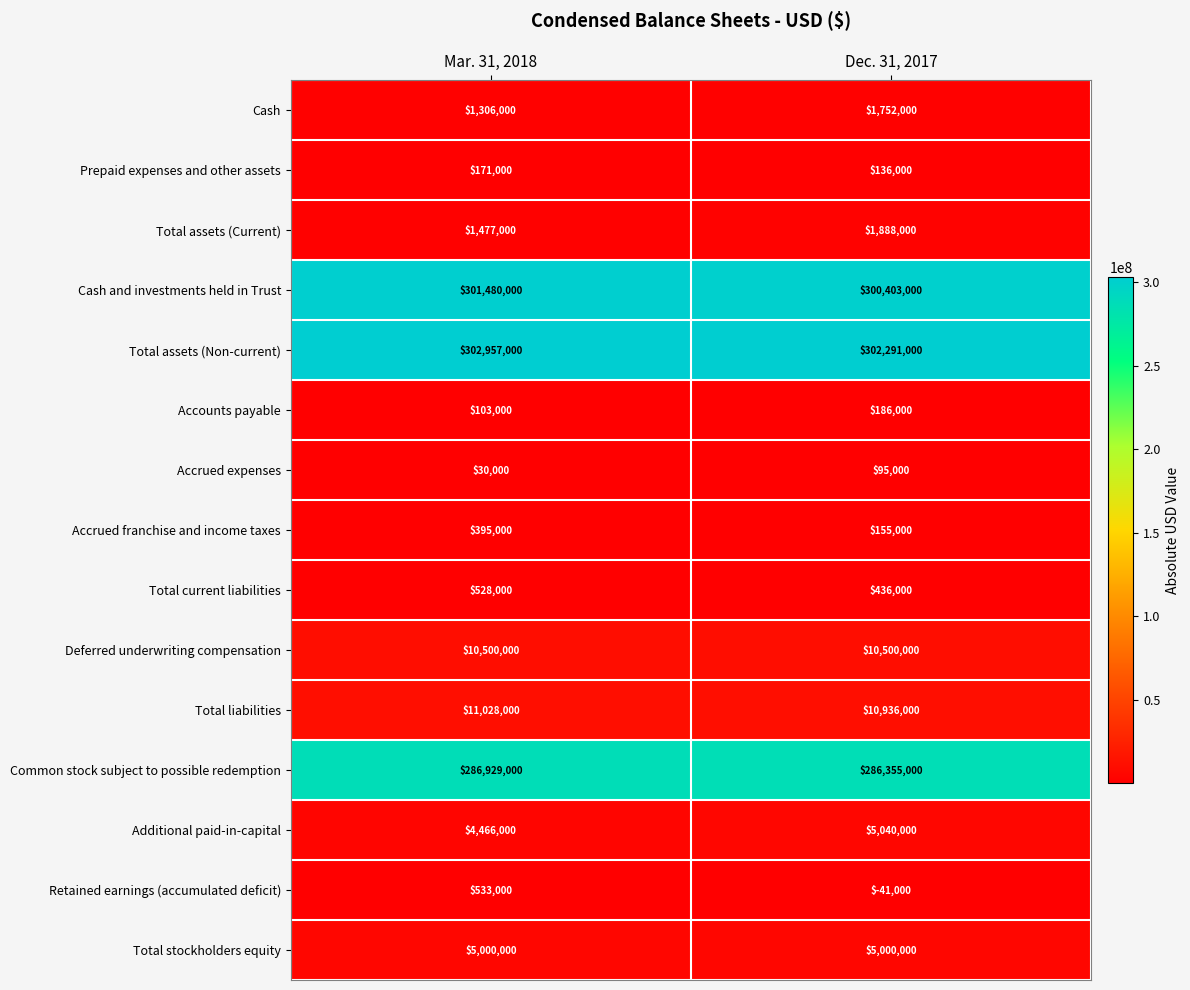

At Mar. 31, 2018, list the series in order from largest to smallest.

Total assets (Non-current), Cash and investments held in Trust, Common stock subject to possible redemption, Total liabilities, Deferred underwriting compensation, Total stockholders equity, Additional paid-in-capital, Total assets (Current), Cash, Retained earnings (accumulated deficit), Total current liabilities, Accrued franchise and income taxes, Prepaid expenses and other assets, Accounts payable, Accrued expenses